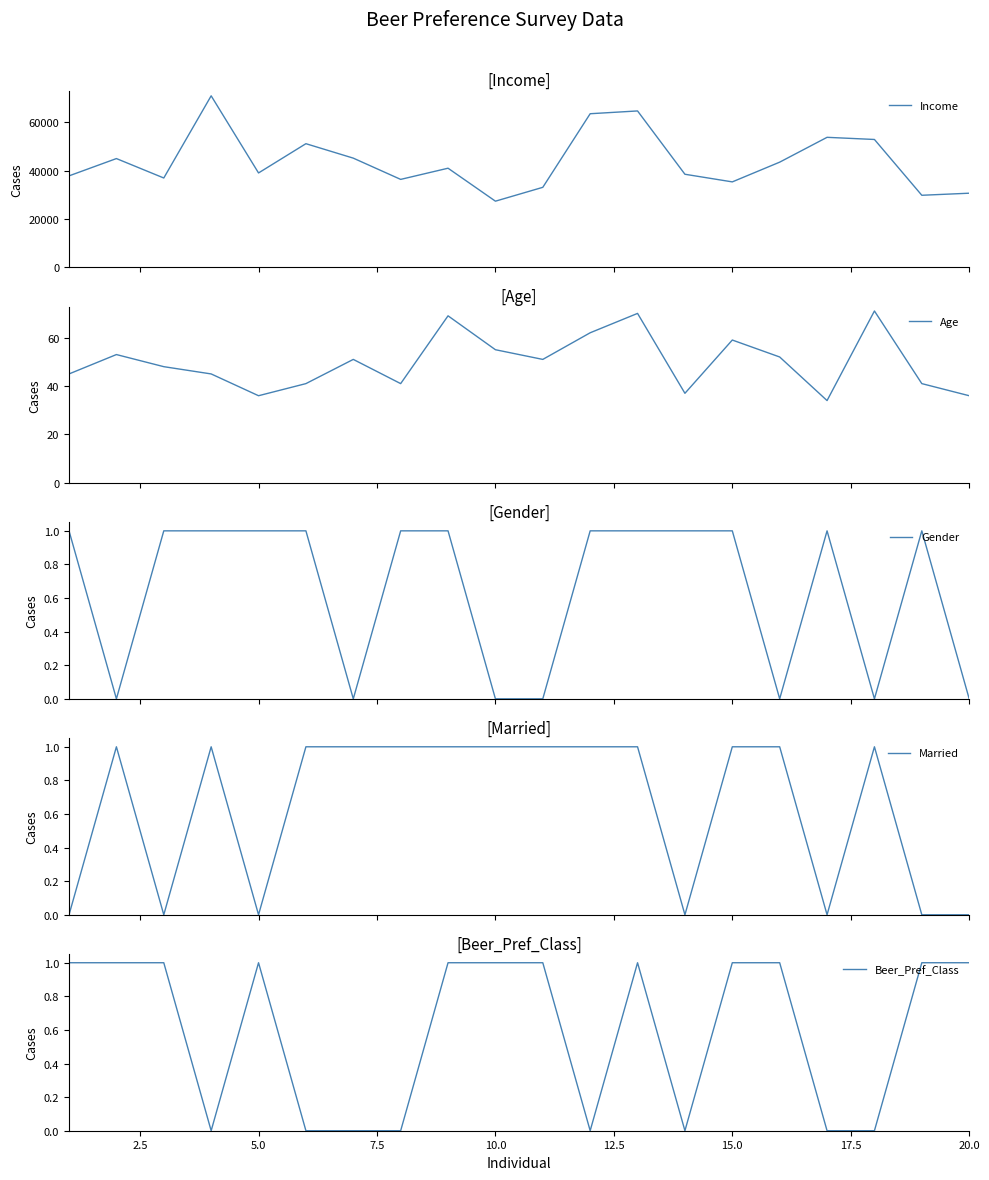

At how many categories does at least one series exceed 5833?

20